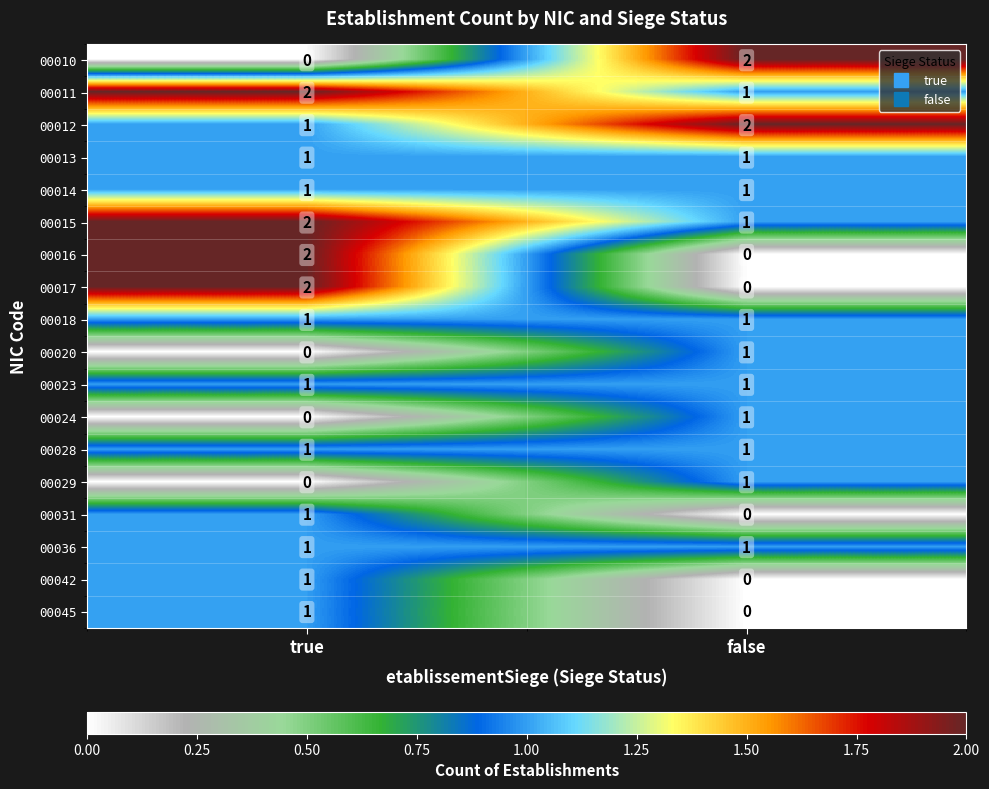

At which label does 00020 reach its minimum?

true